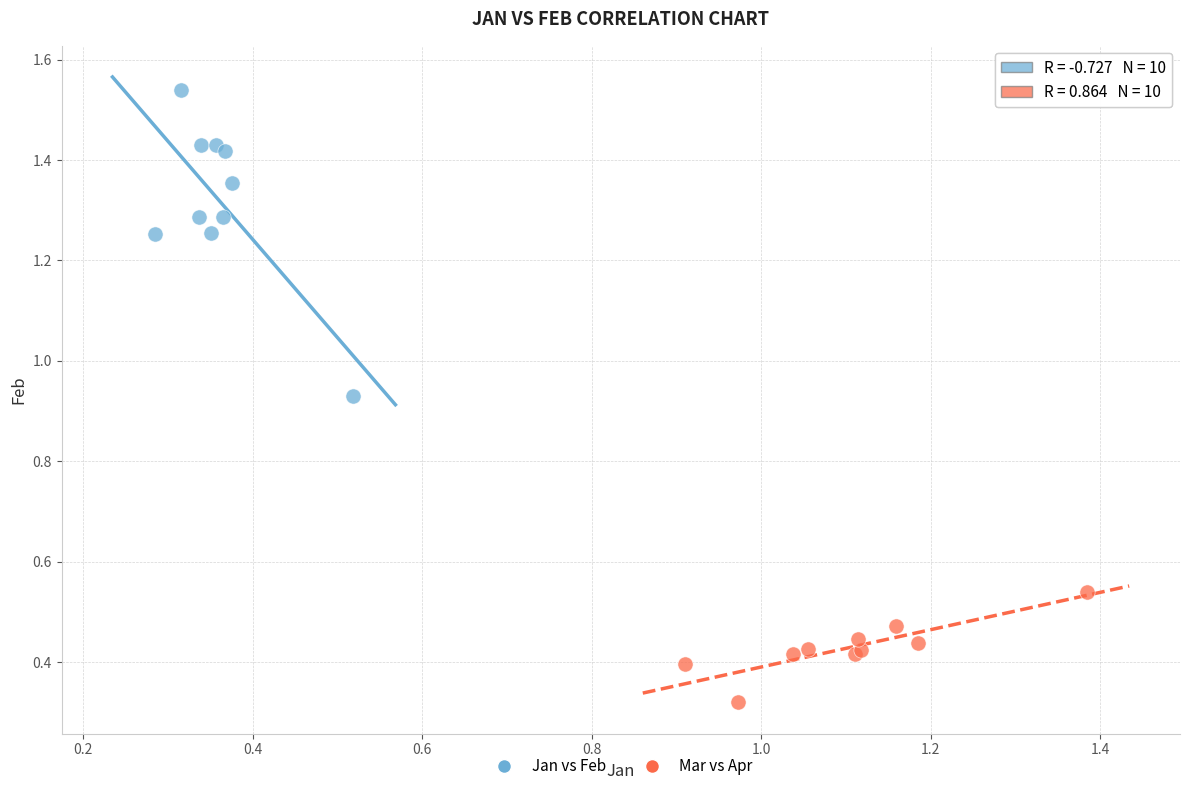

Which series reaches the minimum Y coordinate?

Mar vs Apr